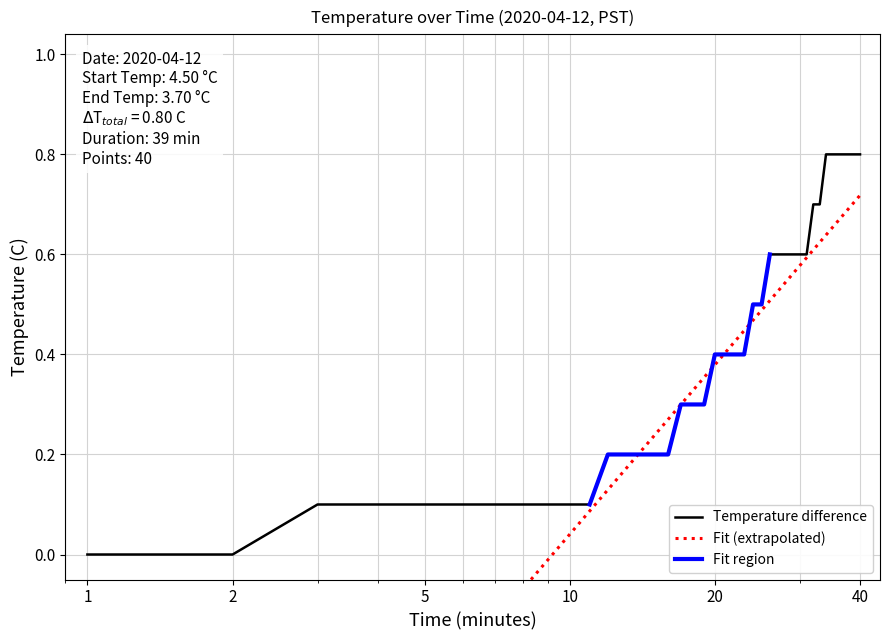

True or false: there are more than 2 points higher than both neighbors.

False